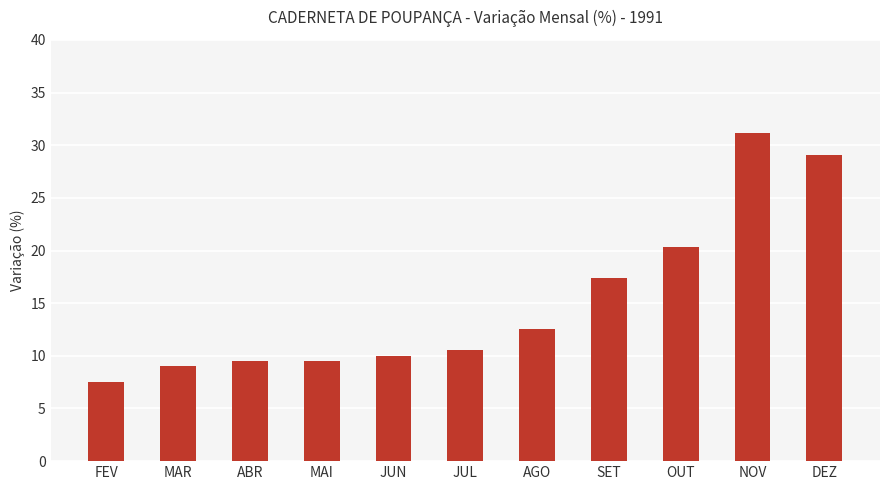

What is the sum of the values at DEZ and JUN?

39.0